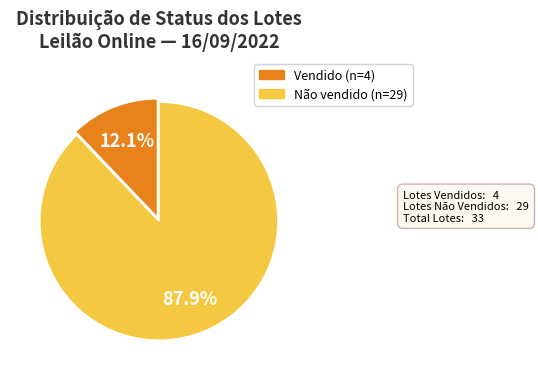

How many slices are in this pie chart?

2